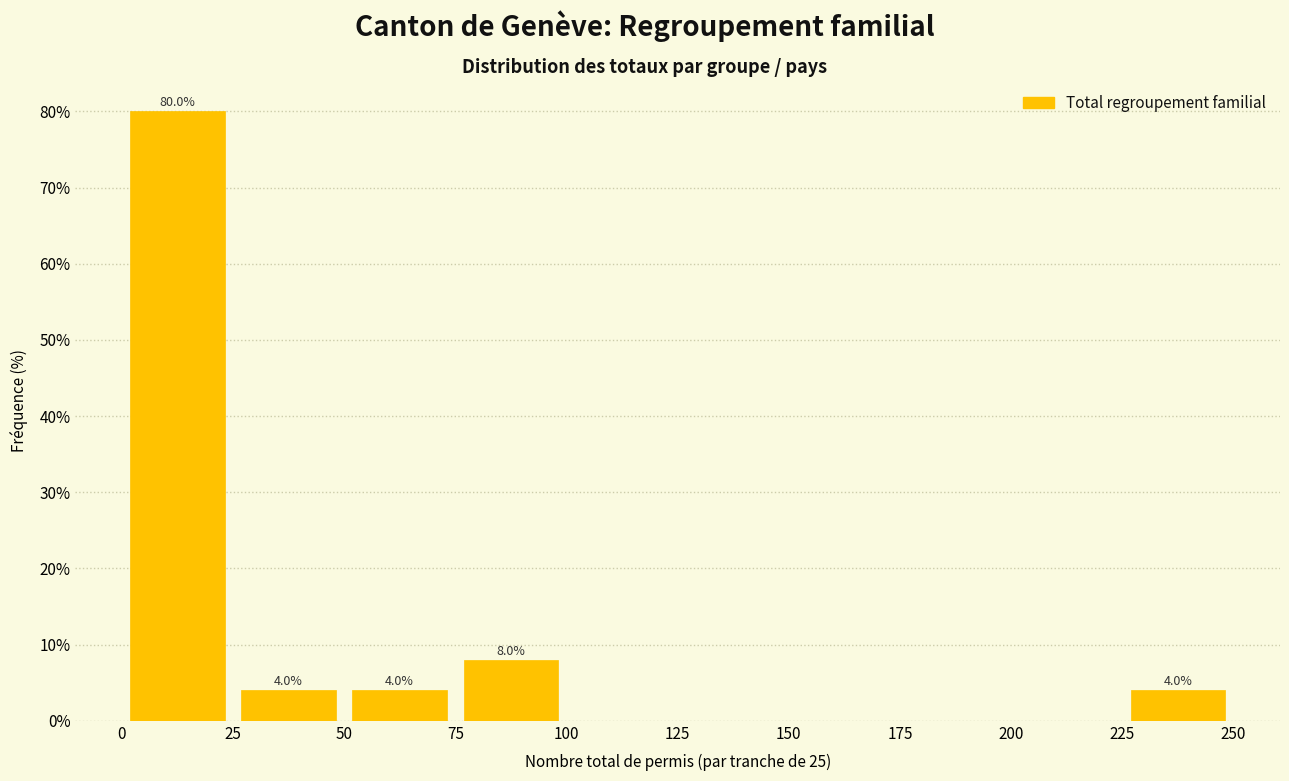

Over which range of the x-axis is the bar tallest?

0 to 25